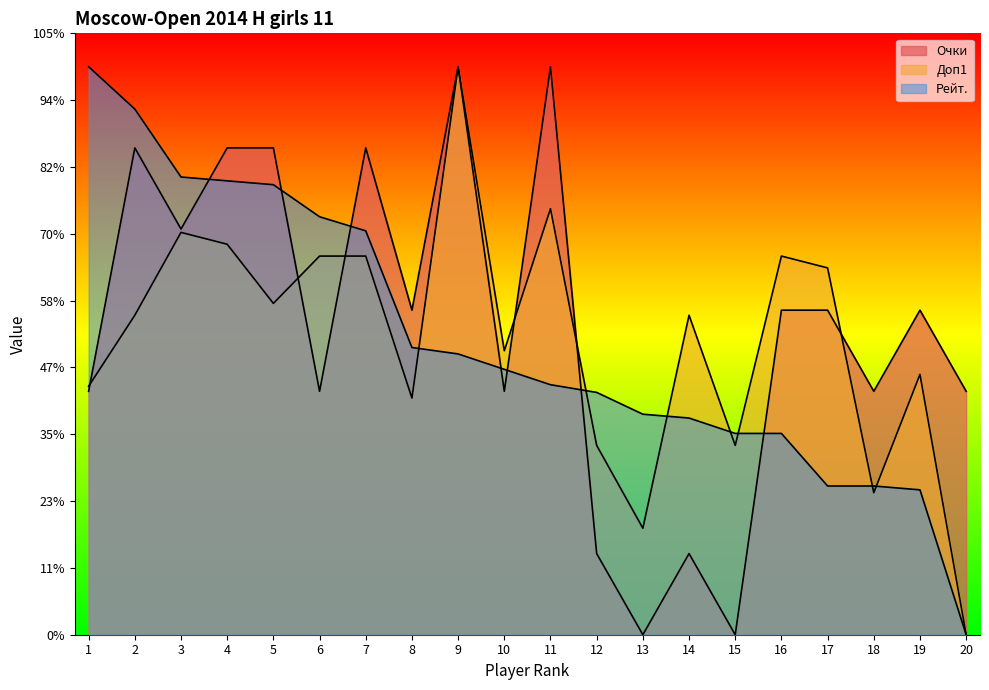

In Доп1, how many points are lower than both neighbors (excluding endpoints)?

6